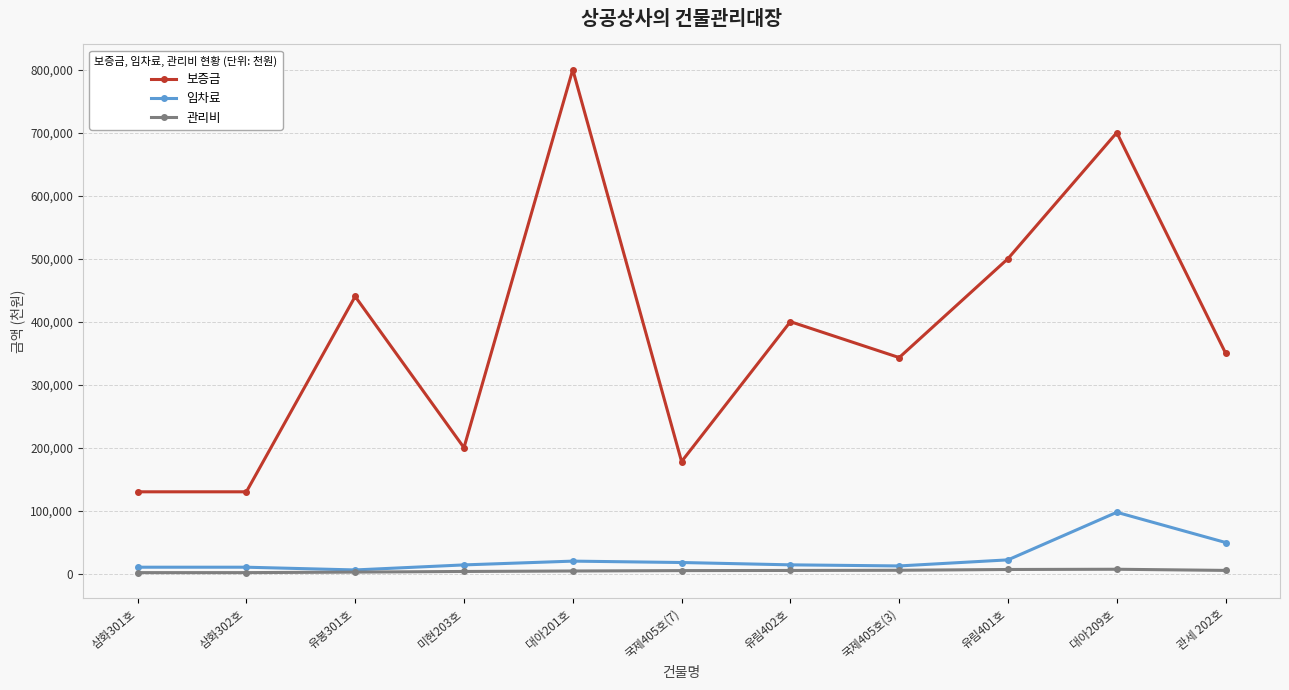

What is the minimum value shown in the chart?

1750